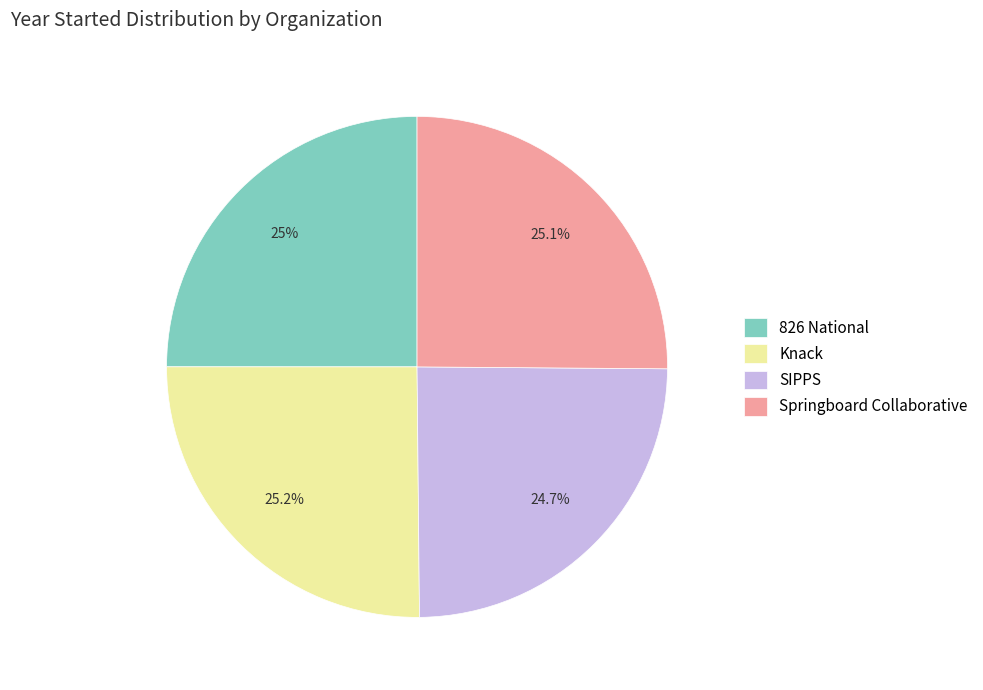

How many segments does this pie chart have?

4